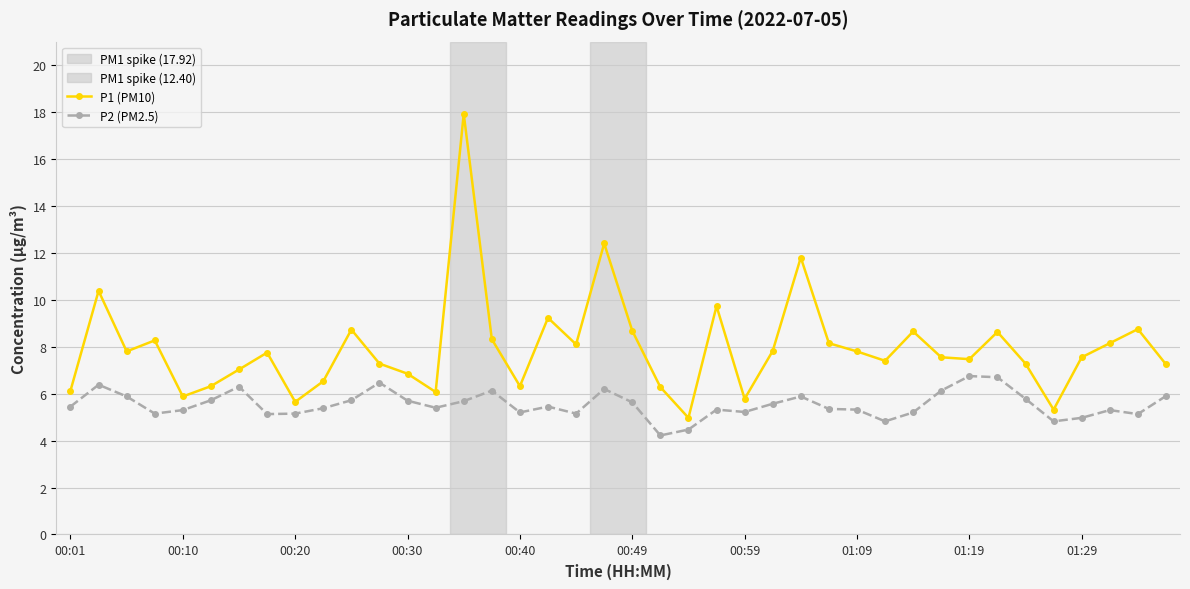

At how many categories does at least one series exceed 11?

3